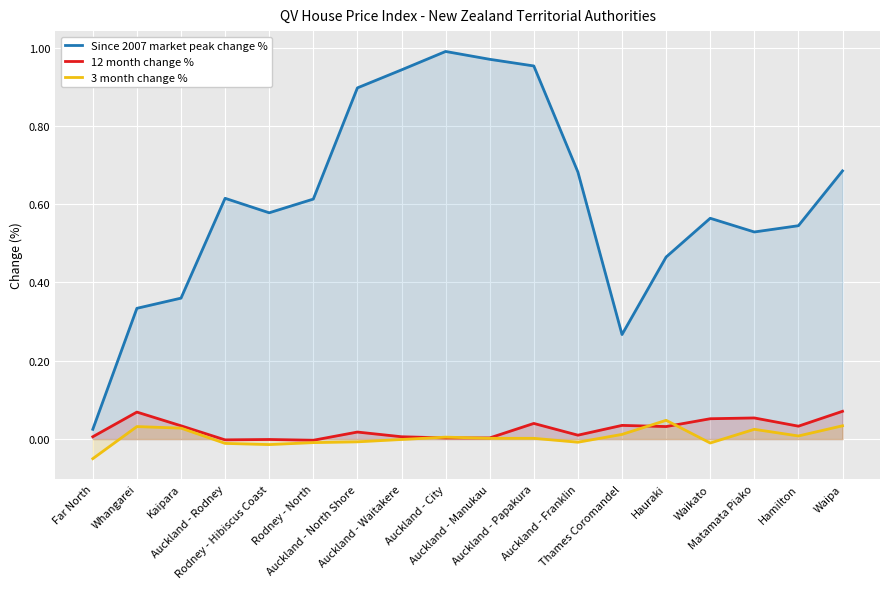

How many distinct data groups are displayed?

3